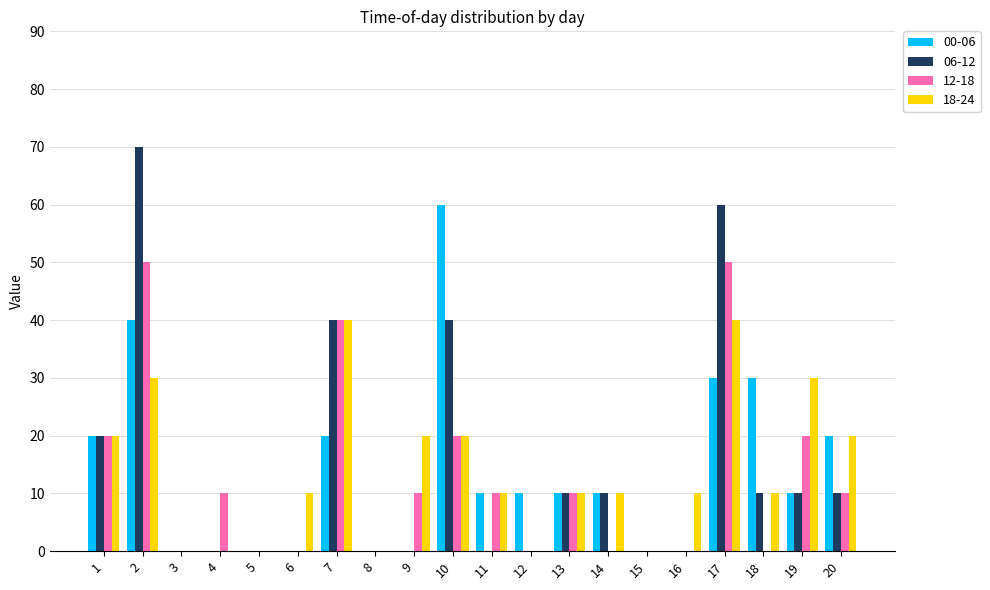

What value does the 06-12 series have at 18, to the nearest 5?

10